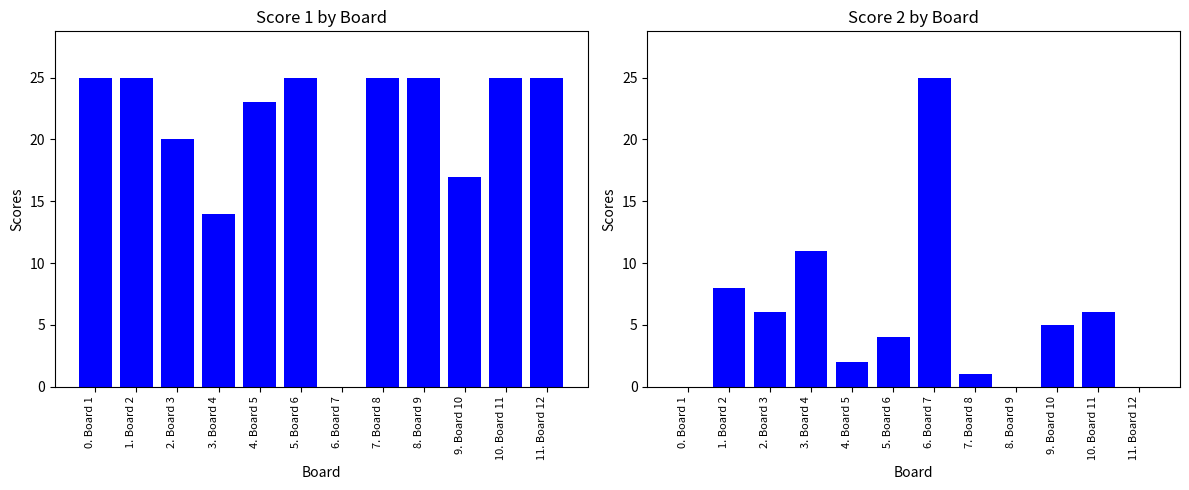

Are the bars grouped side by side (vs. stacked)?

Yes